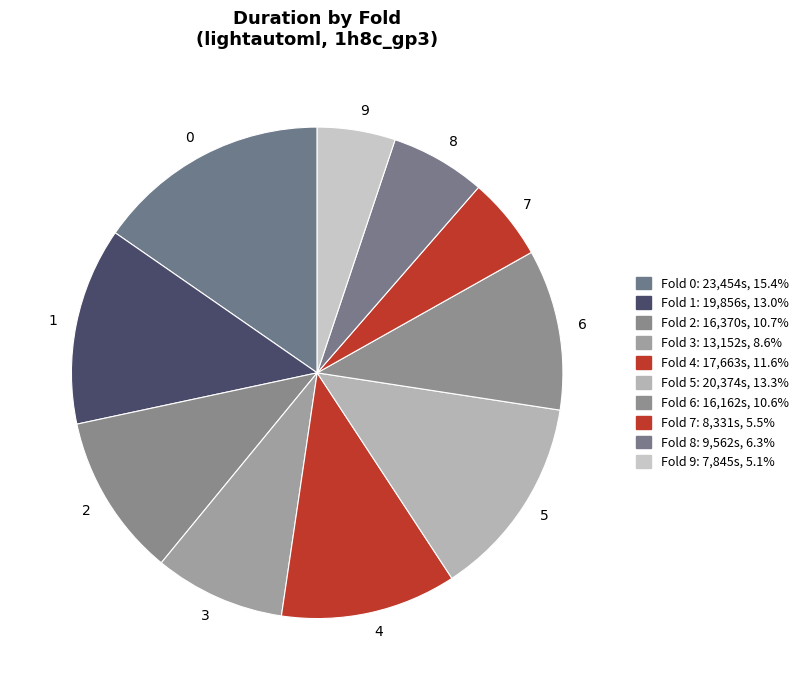

What is the ratio of the value at 9 to the value at 1?

0.4